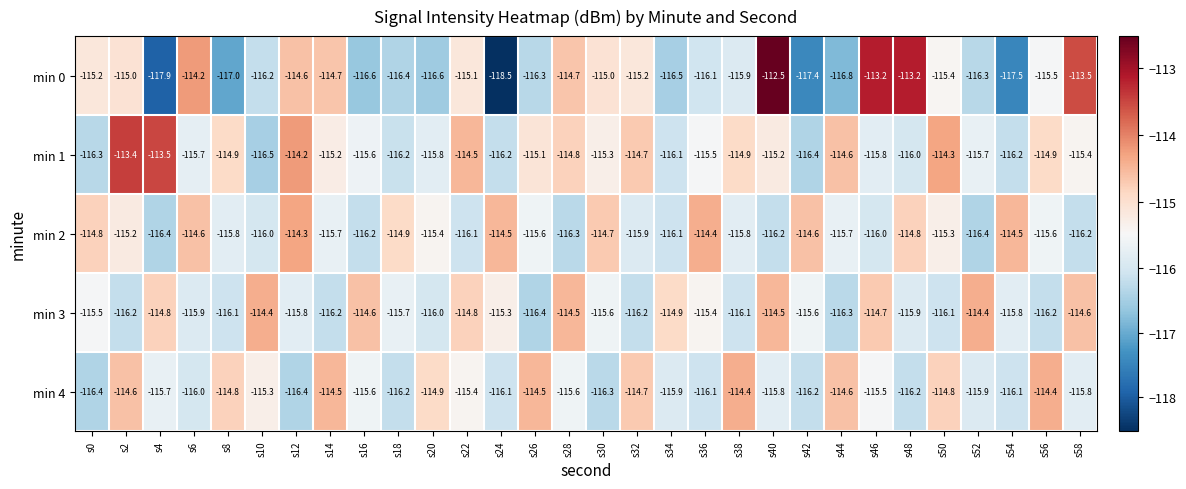

What is the spread (max minus min) of values at s44?

2.2